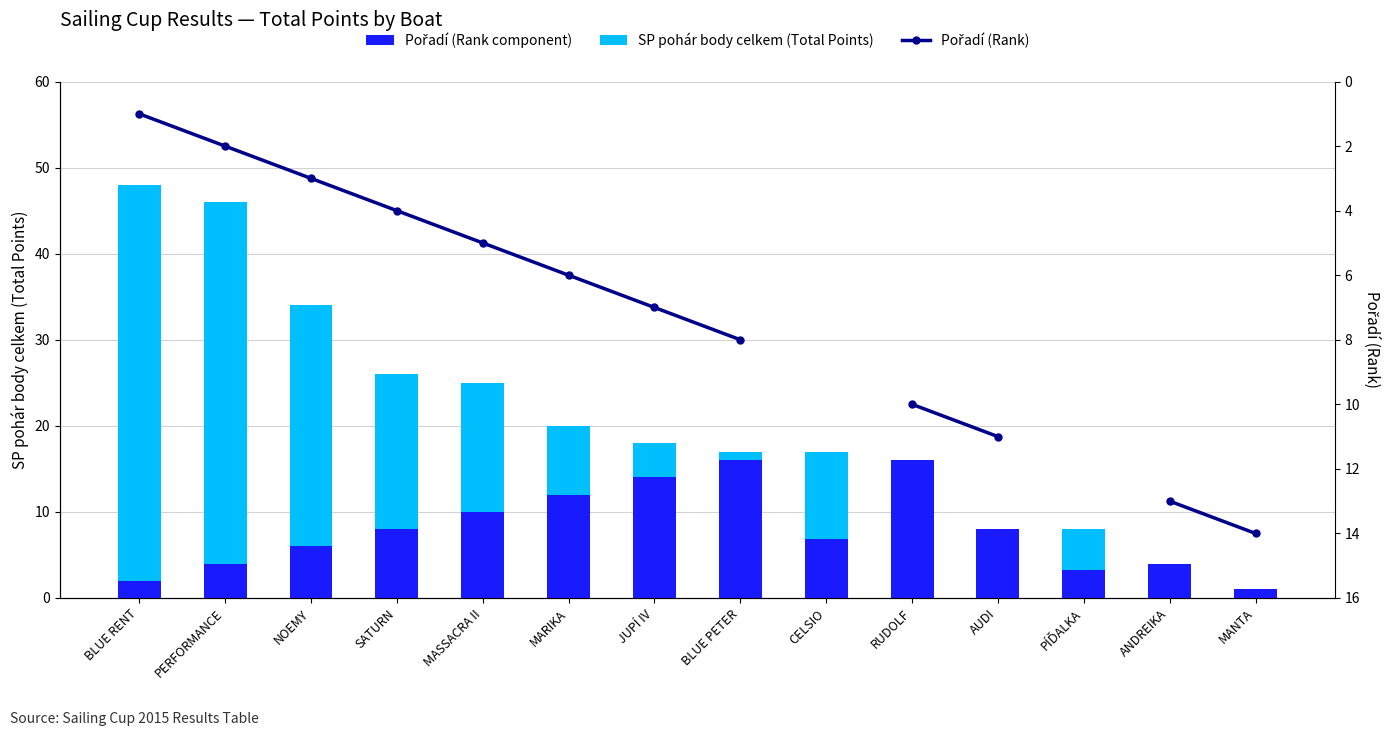

What is the sum of the SP pohár body celkem (Total Points) values at PÍĎALKA and SATURN?

22.8